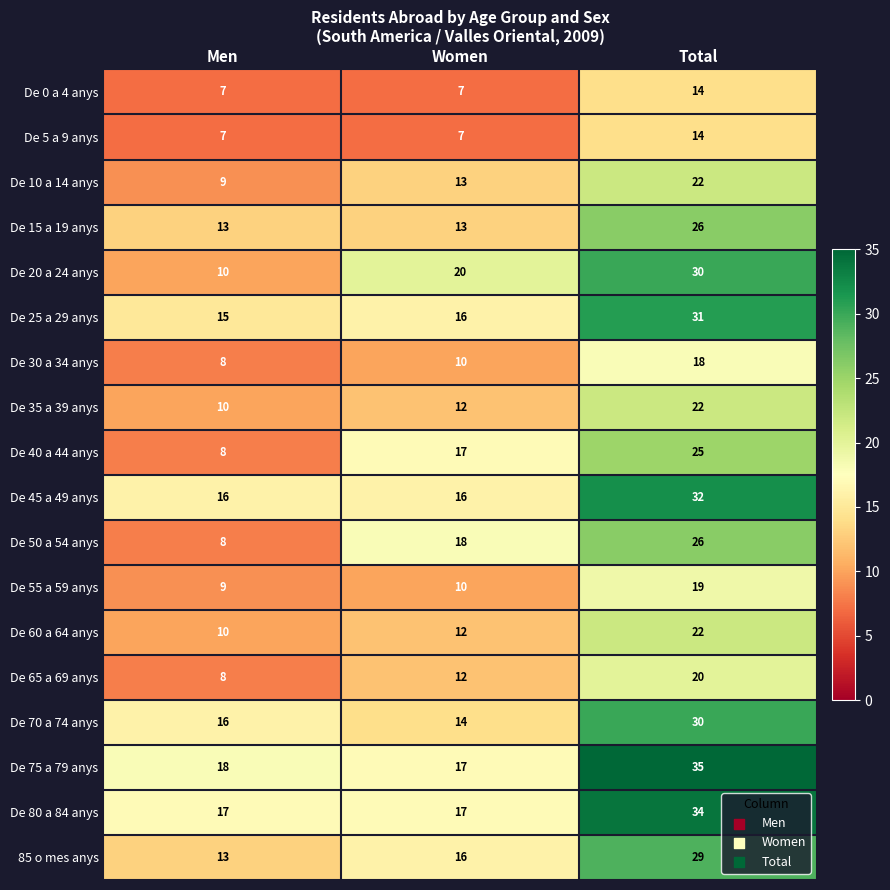

Count the number of categories in the chart.

3